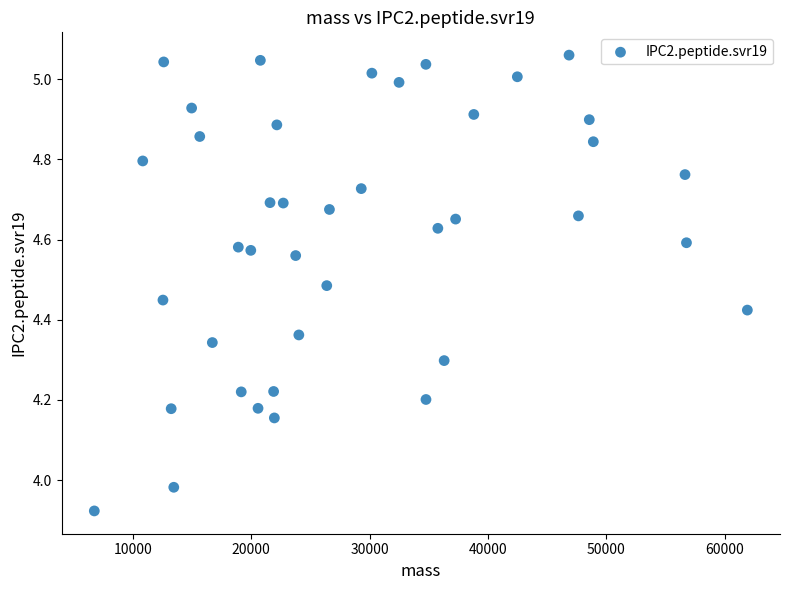

What is the range of X values (max minus min)?

55175.9